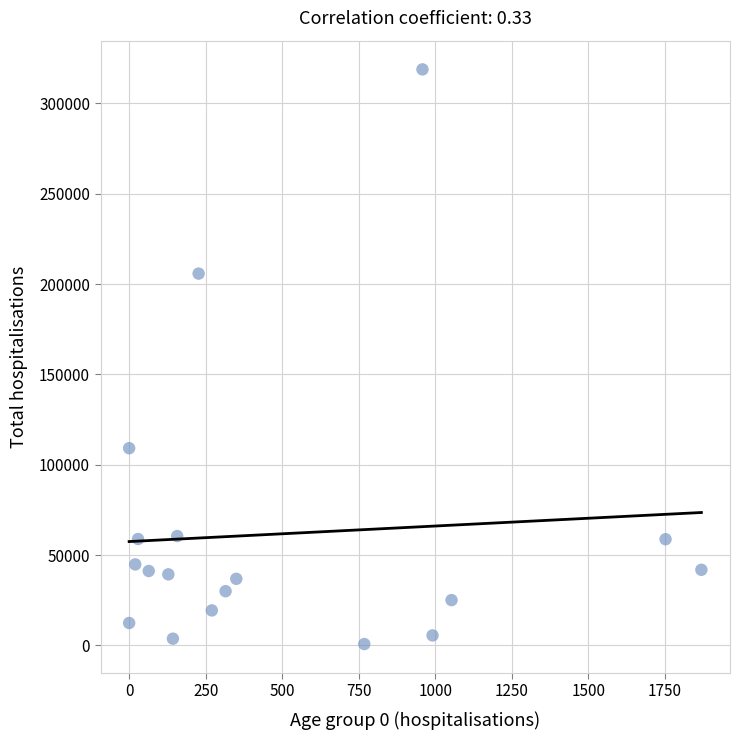

What is the range of Y values (max minus min)?

318071